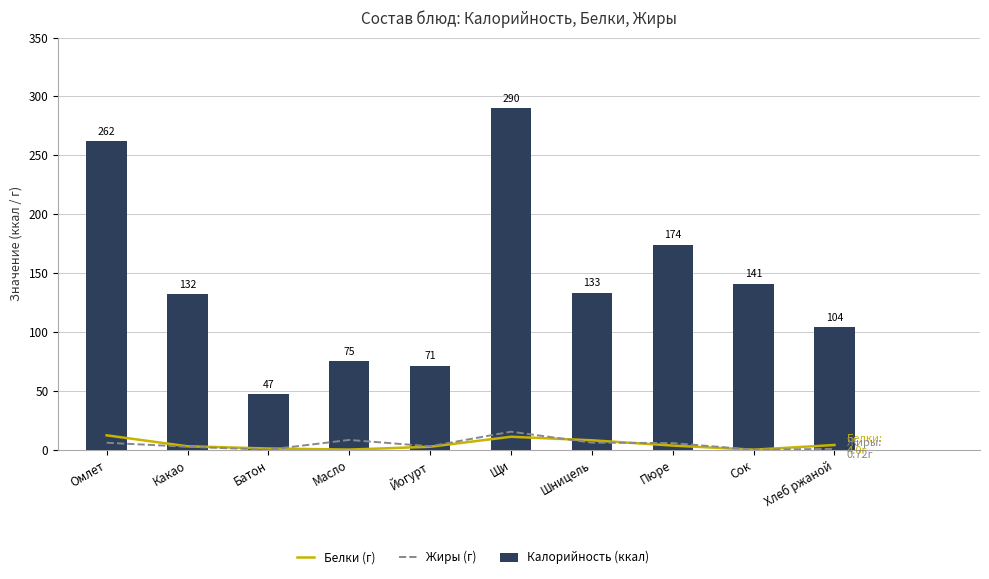

At which label does Калорийность (ккал) reach its minimum?

Батон